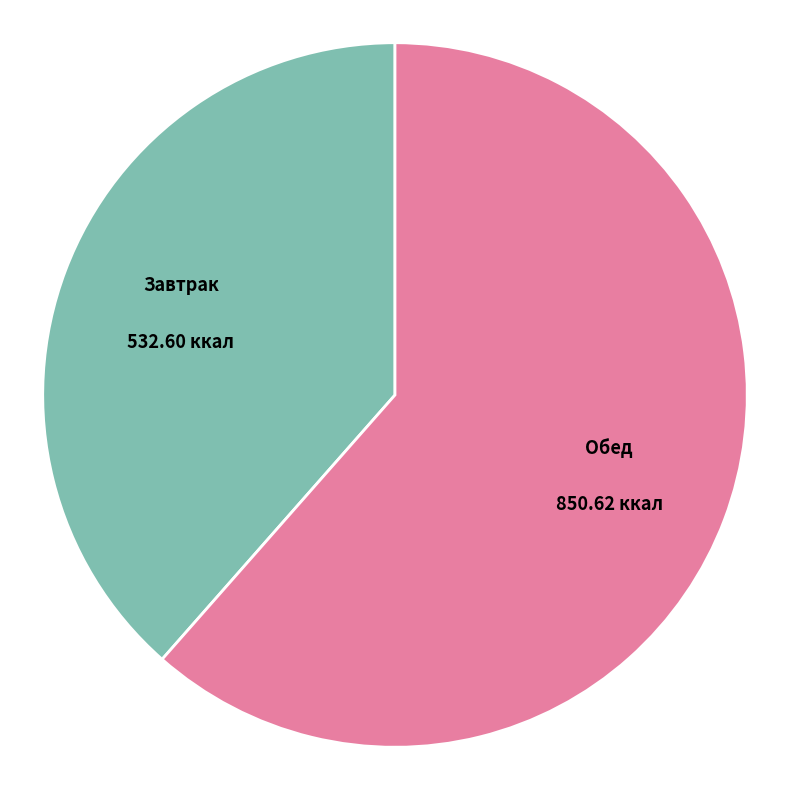

Count the number of slices in the pie.

2